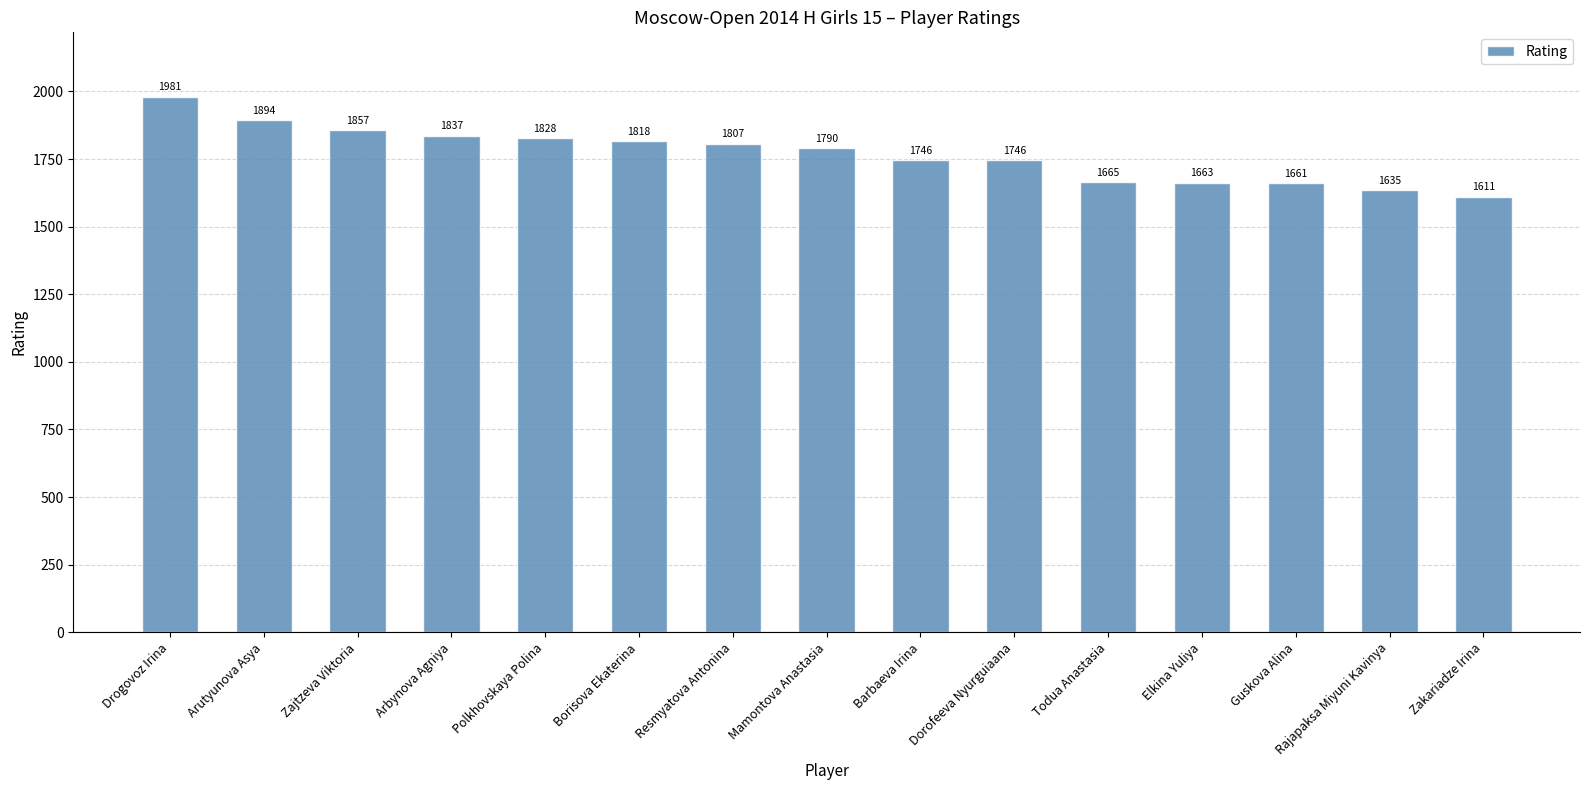

Are the bars grouped side by side (vs. stacked)?

No